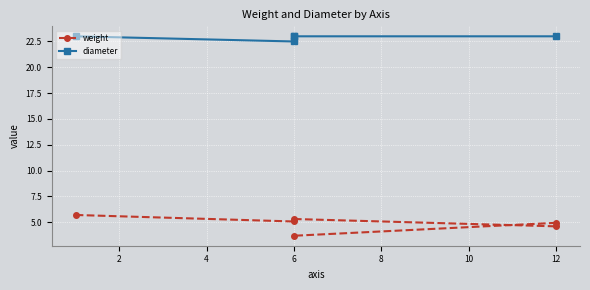

What is the total value across all series at 6?

27.6